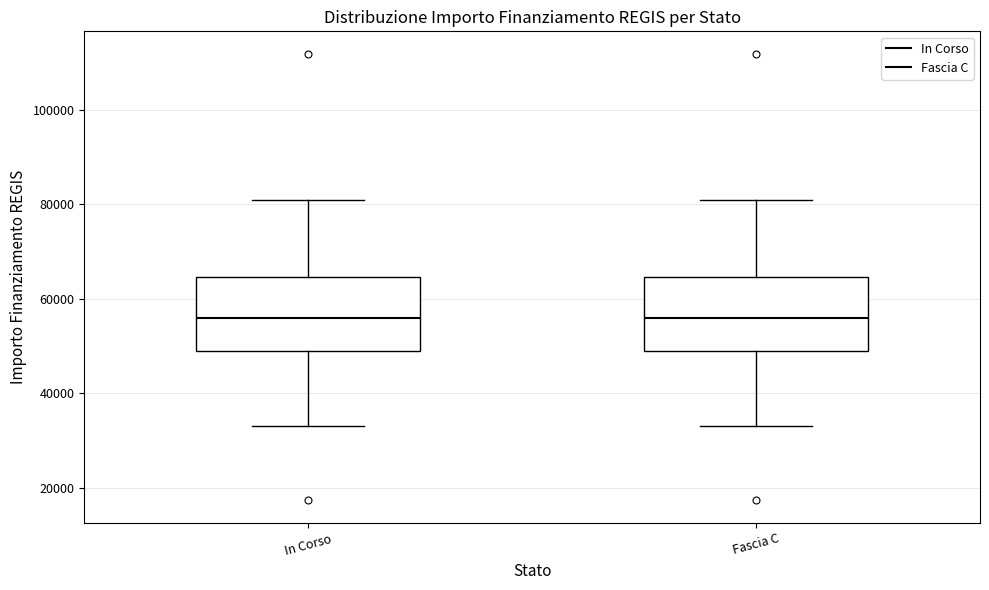

Reading left to right, read every box against the y-axis: the position of its median line, the range the box covers, and the ends of its whiskers. The values are not printed on the chart, so give them approximately, as read against the axis.

In Corso: median 56000, box 50000 to 64000, whiskers 32000 to 80000
Fascia C: median 56000, box 50000 to 64000, whiskers 32000 to 80000